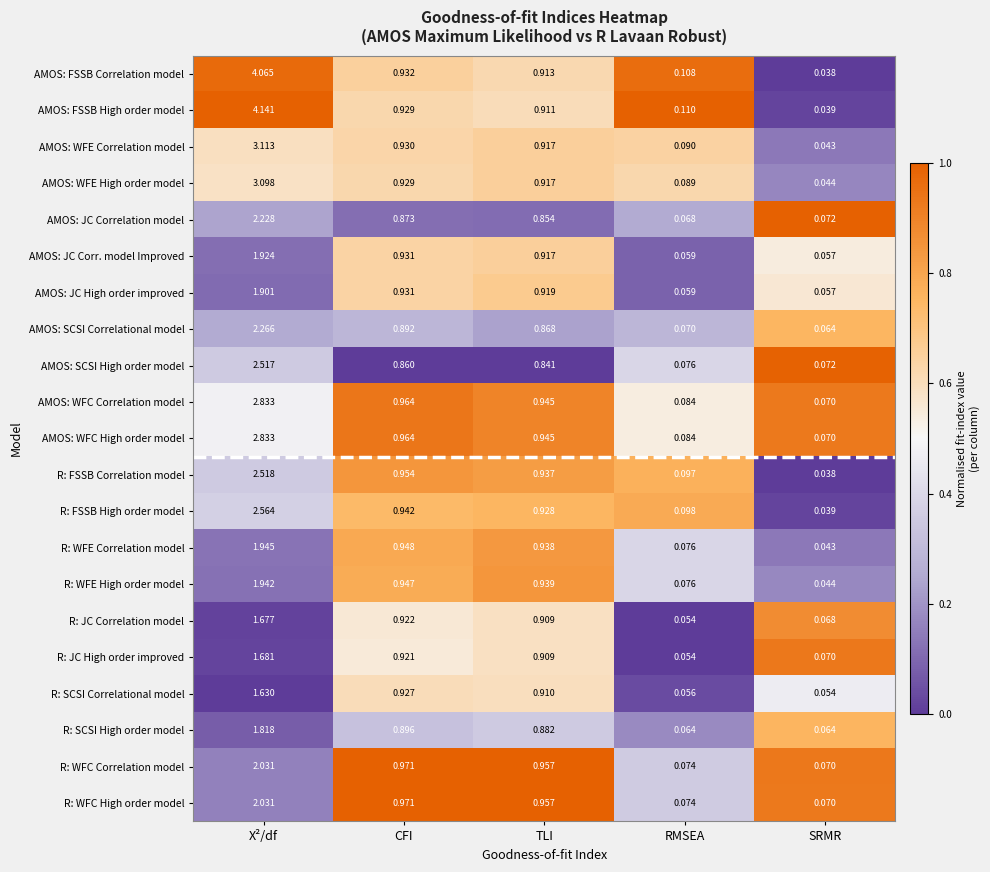

Which label corresponds to the smallest value in the chart?

SRMR